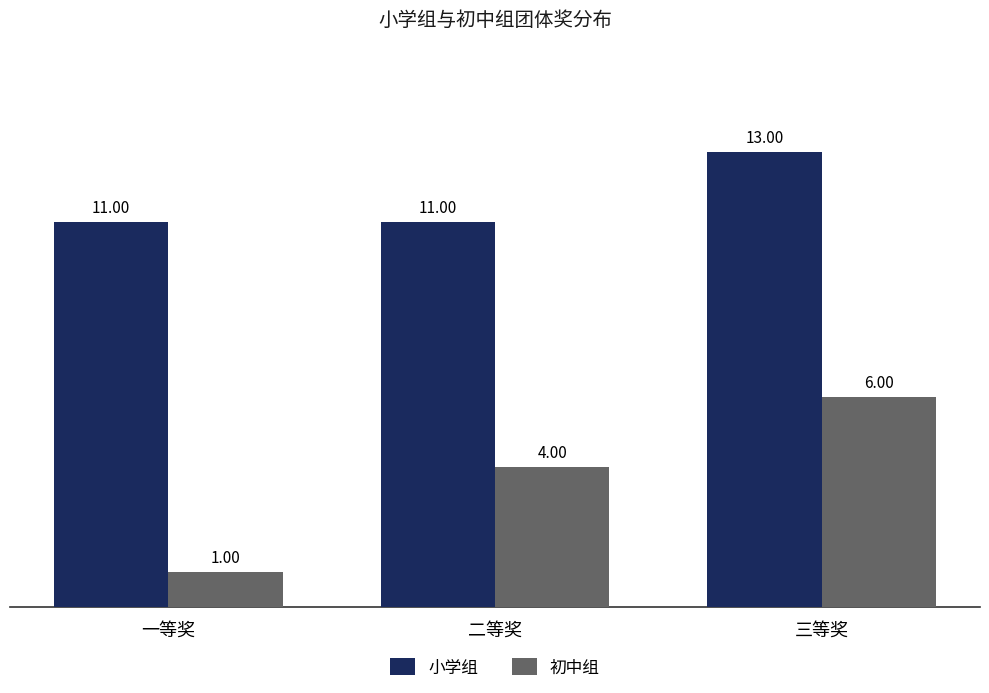

Where is 初中组 nearest to the value 3?

二等奖